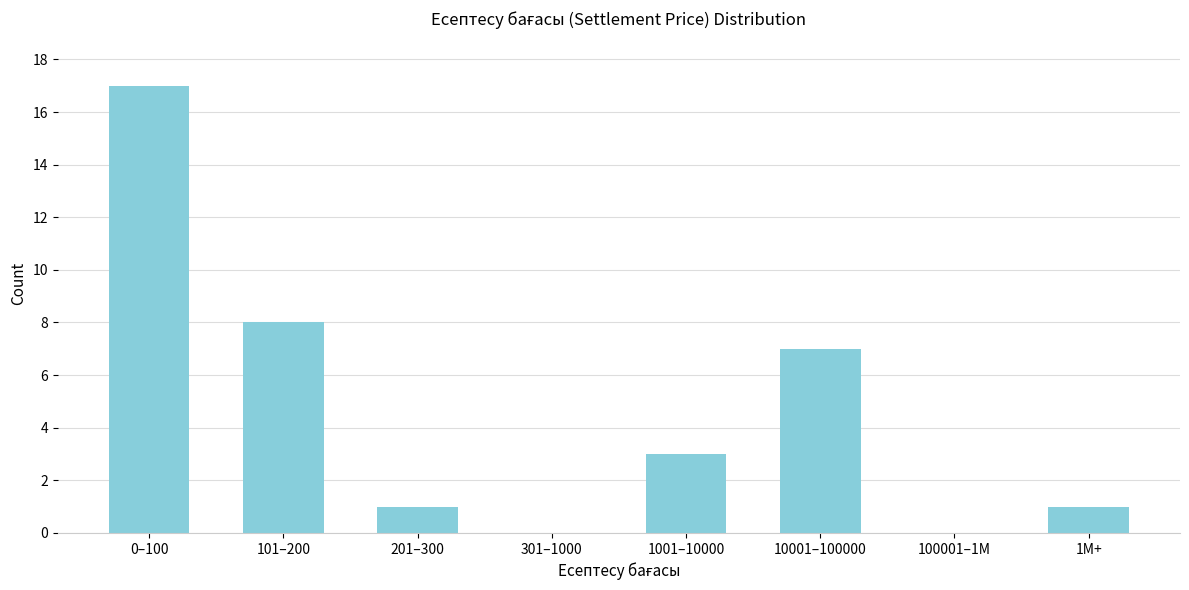

Reading right to left, list all the values displayed in this chart.

1M+=1	100001–1M=0	10001–100000=7	1001–10000=3	301–1000=0	201–300=1	101–200=8	0–100=17